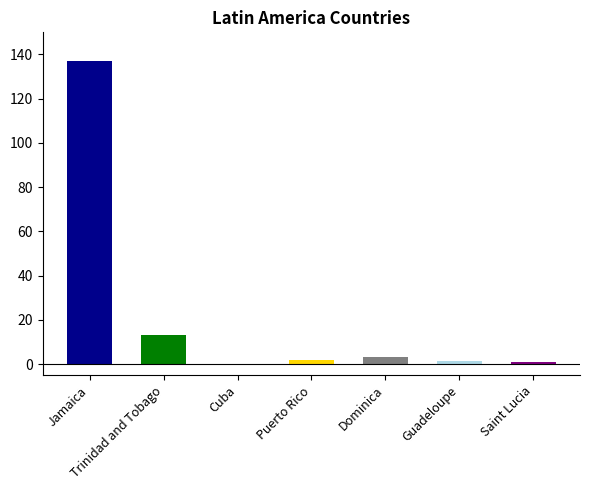

Between Jamaica and Saint Lucia, which is larger?

Jamaica